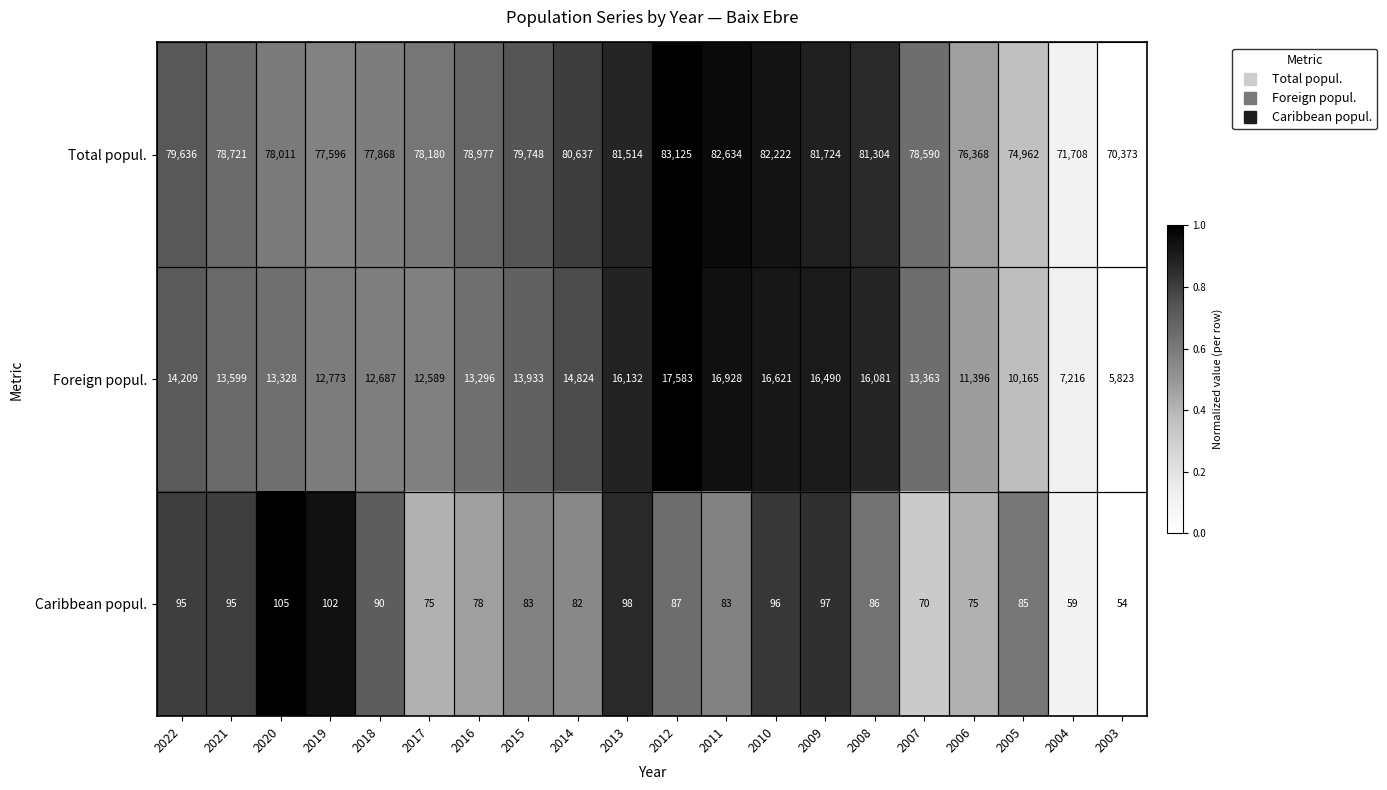

Which series changed the most between 2011 and 2004?

Total popul.